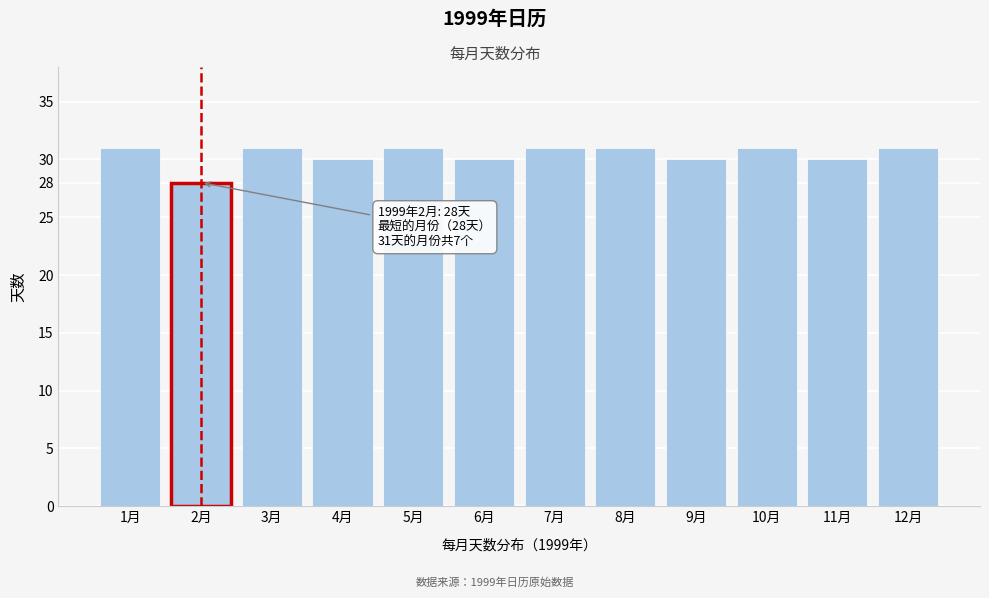

Reading left to right, list all the values displayed in this chart.

31	28	31	30	31	30	31	31	30	31	30	31